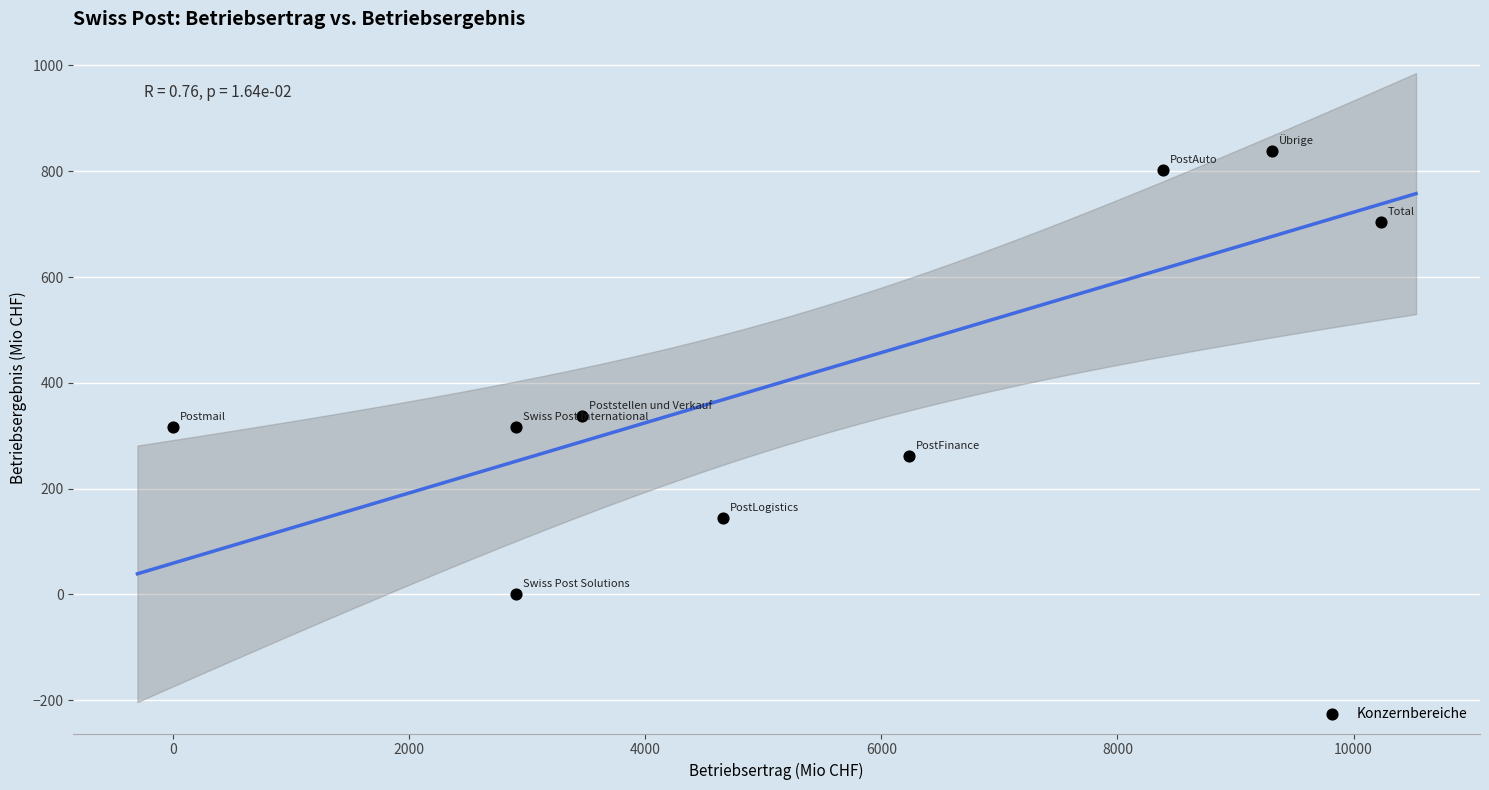

What is the average X value?

5344